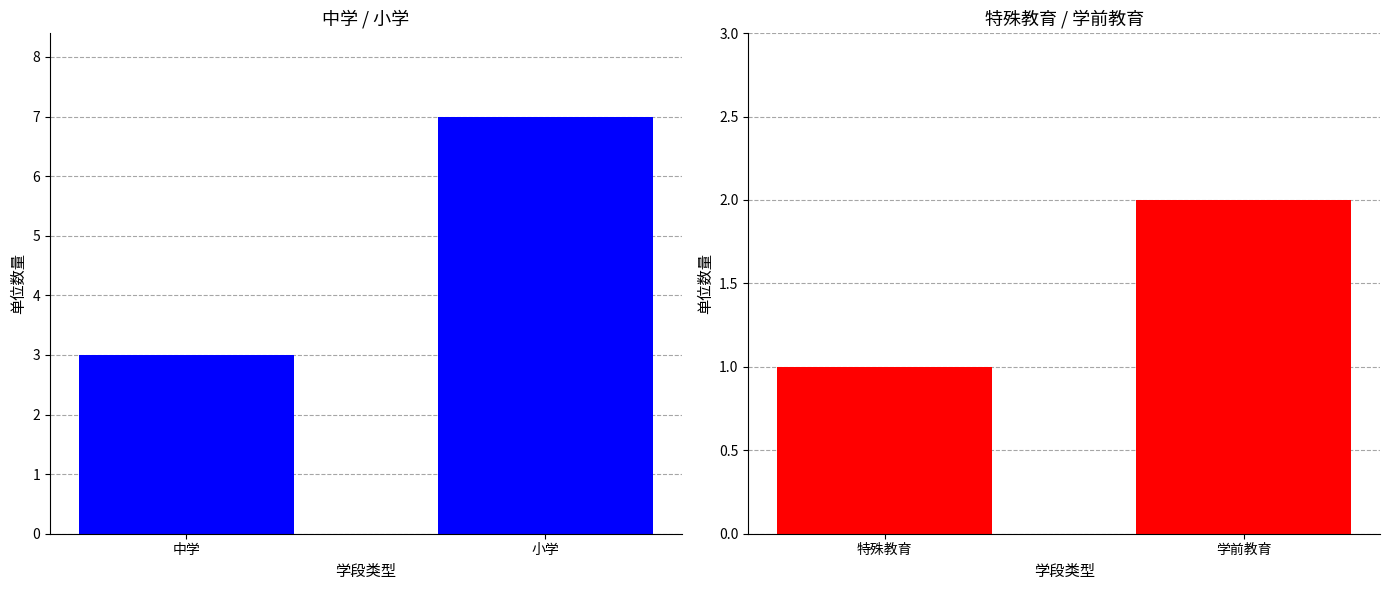

List the series in order of their peak value, highest first.

中学/小学, 特殊教育/学前教育